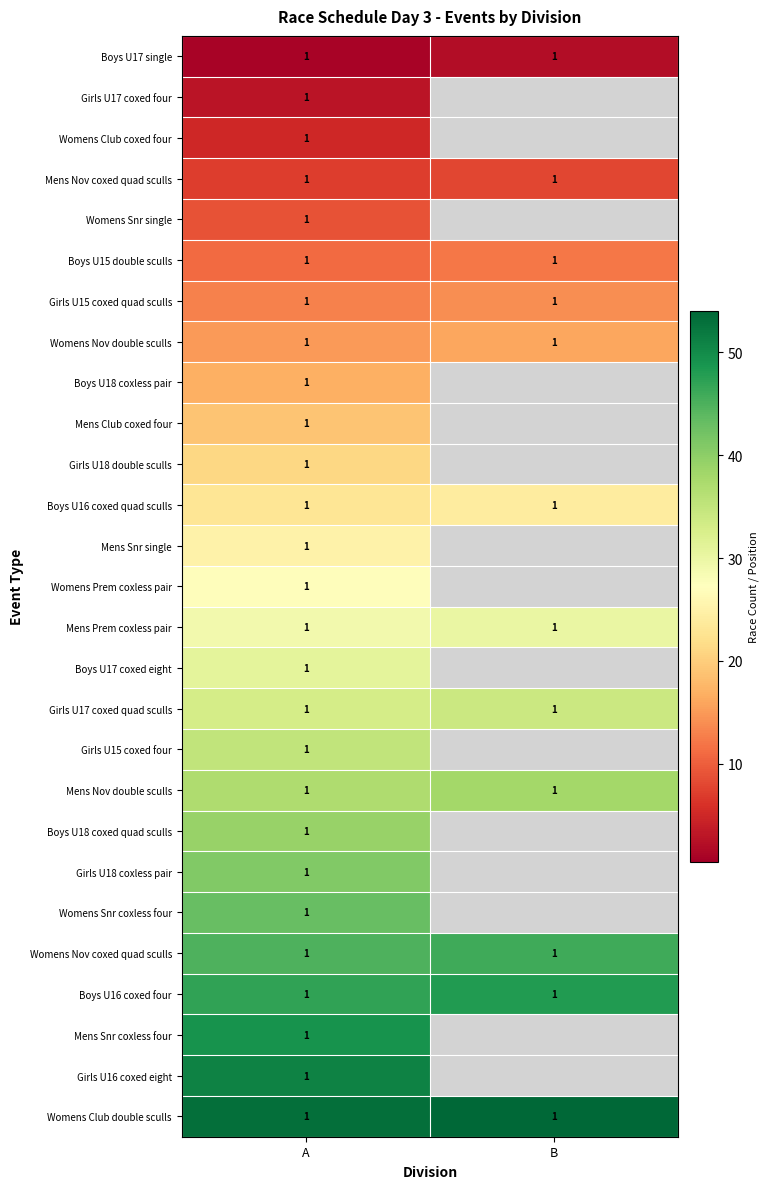

How many data points does each series have?

2